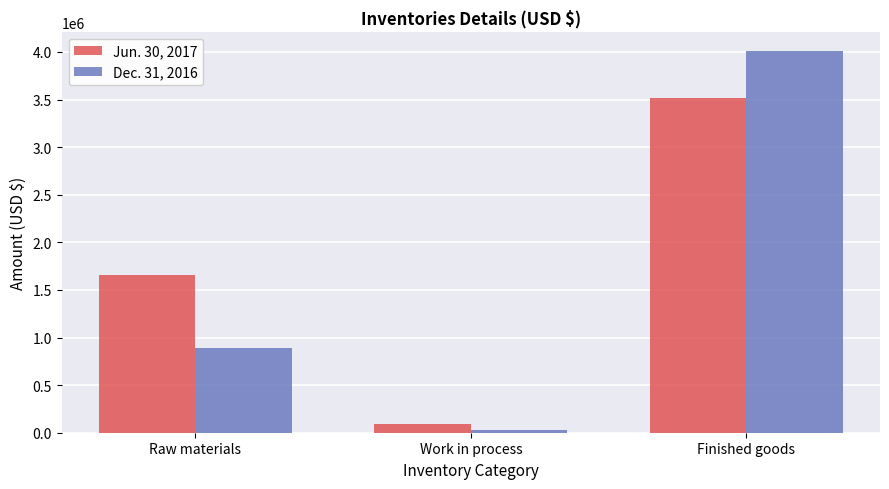

What is the value of the Dec. 31, 2016 bar at the 1st from the left?

888830